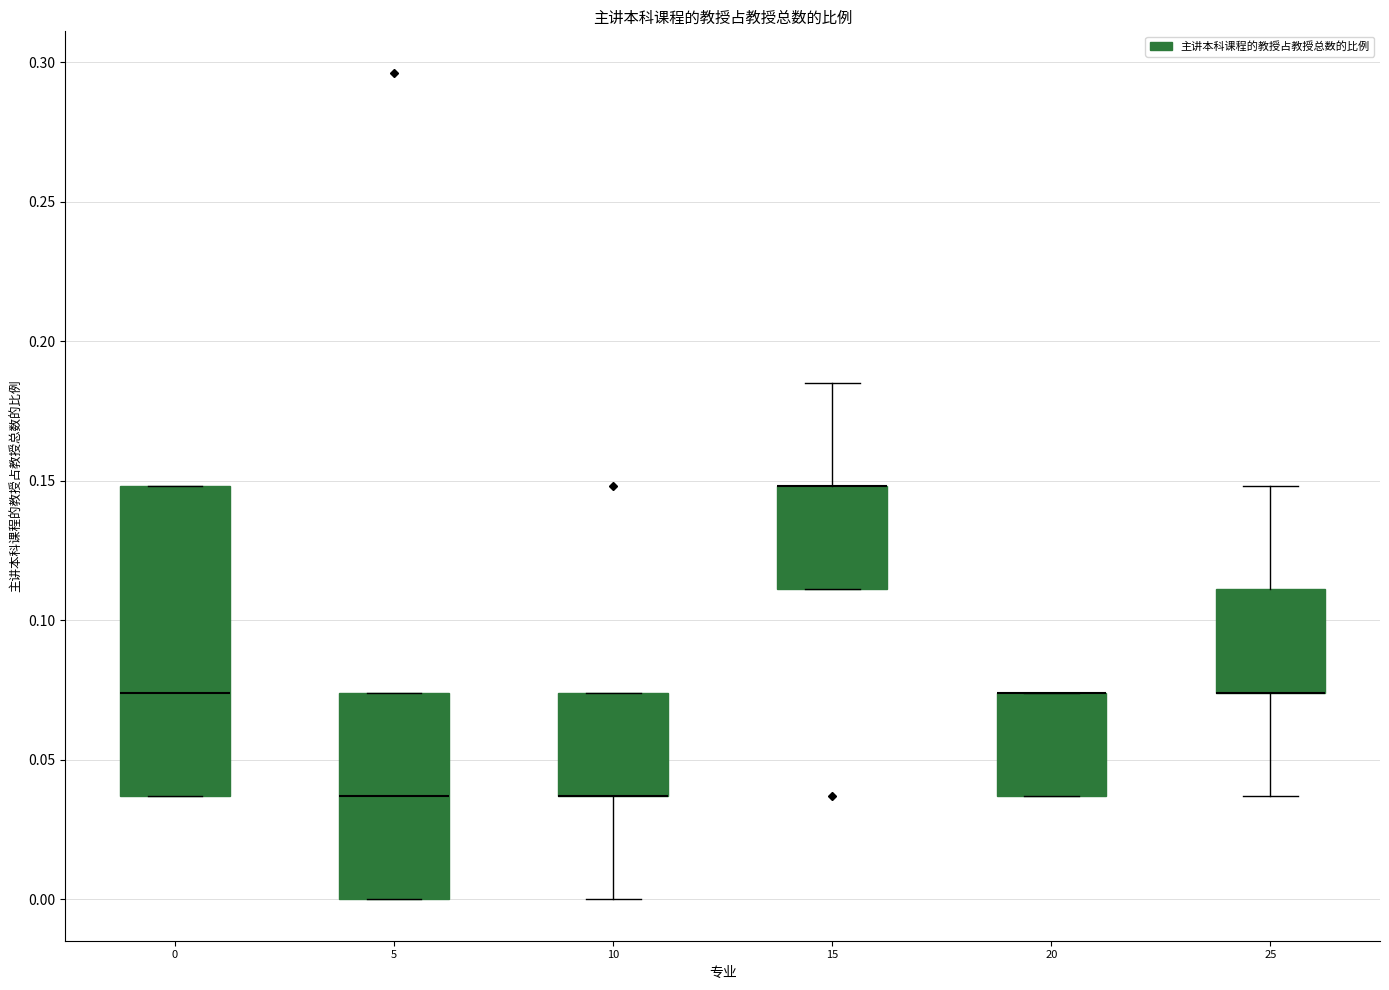

Where is the lower edge of the box at x = 5 on the y-axis? The values are not printed on the chart, so give them approximately, as read against the axis.

0.000